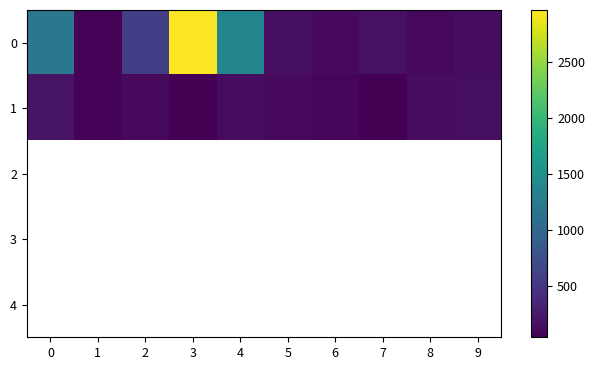

What value does the 0 series have at 7?

170.0